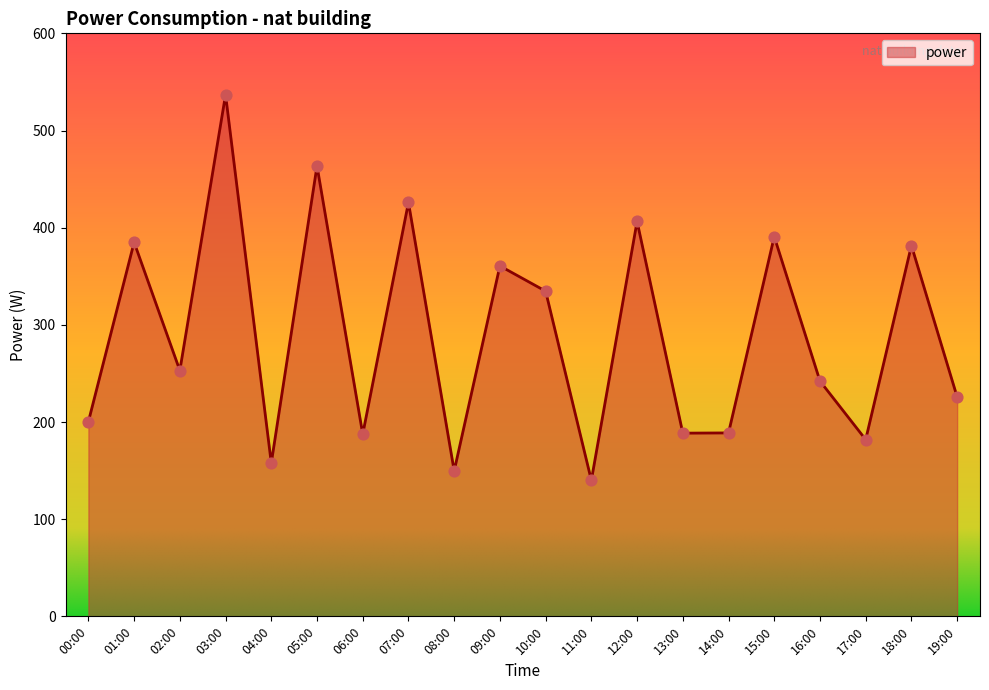

What is the change in value from 10:00 to 16:00?

-92.5